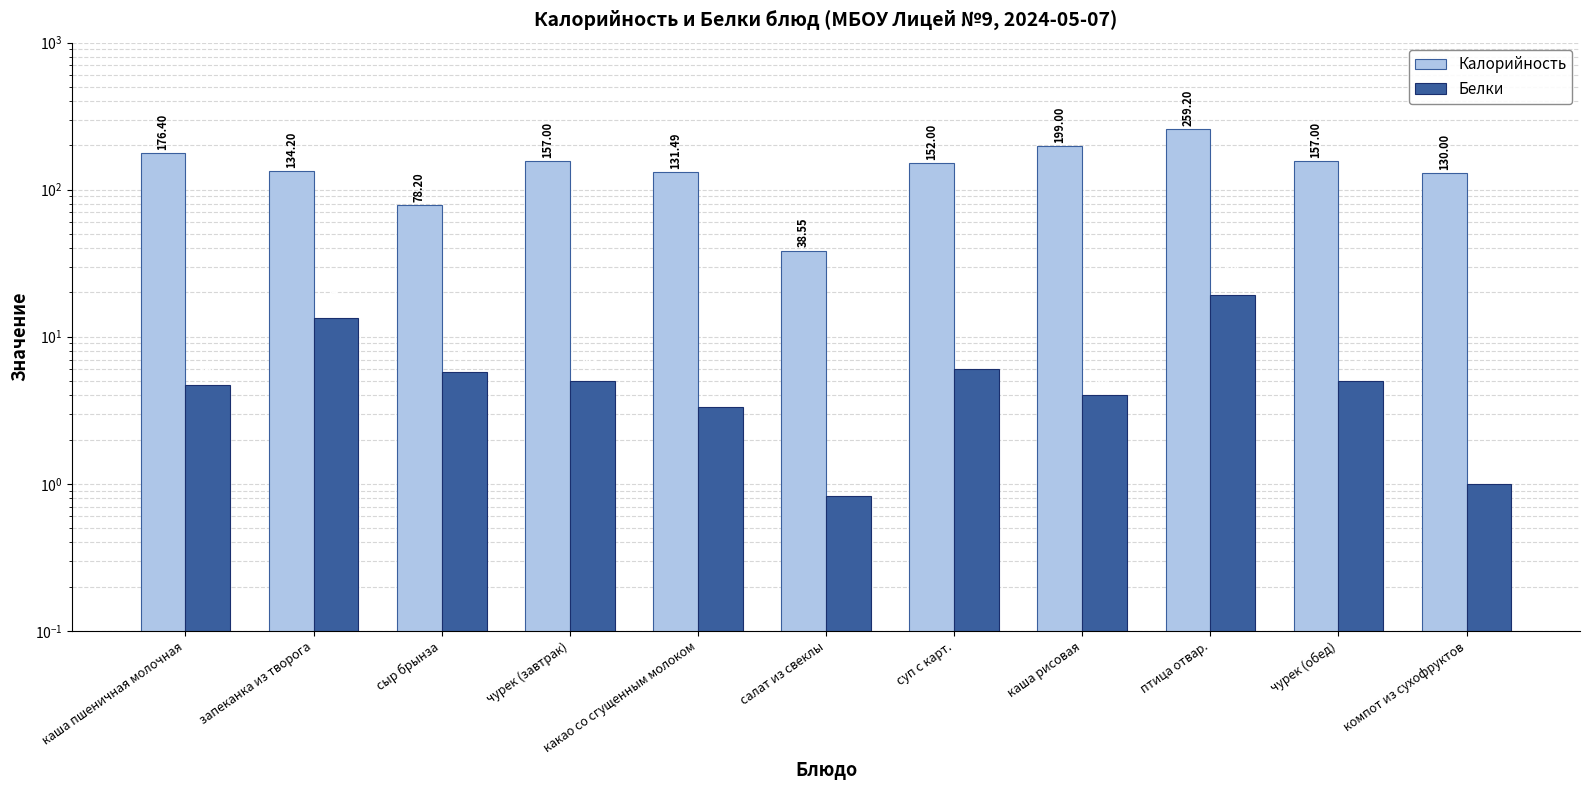

What is the difference between the Калорийность values at сыр брынза and салат из свеклы?

39.7